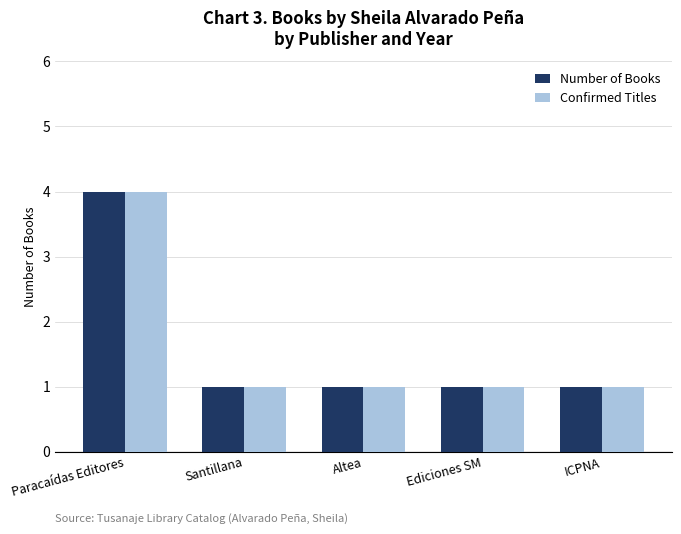

What is the minimum value shown in the chart?

1